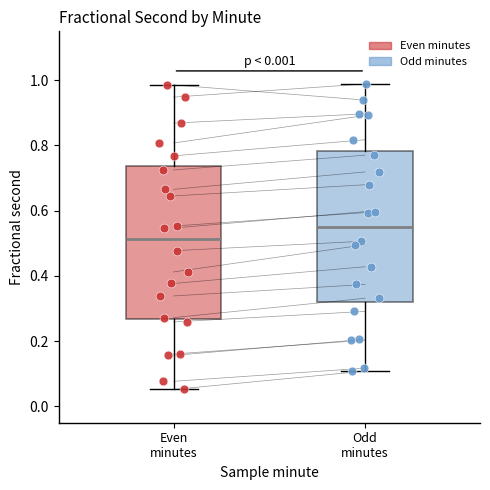

Which box has the highest median line?

Odd minutes